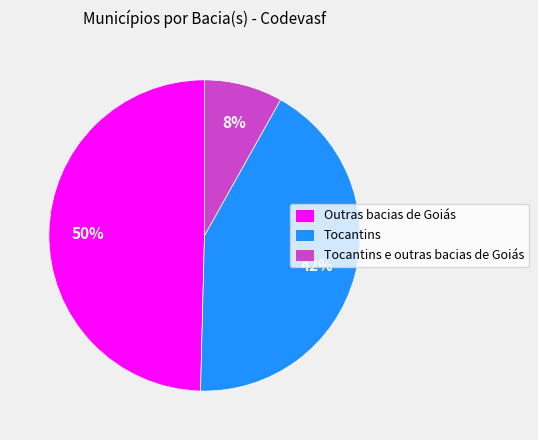

The Tocantins slice represents 36% of the pie. True or false?

False